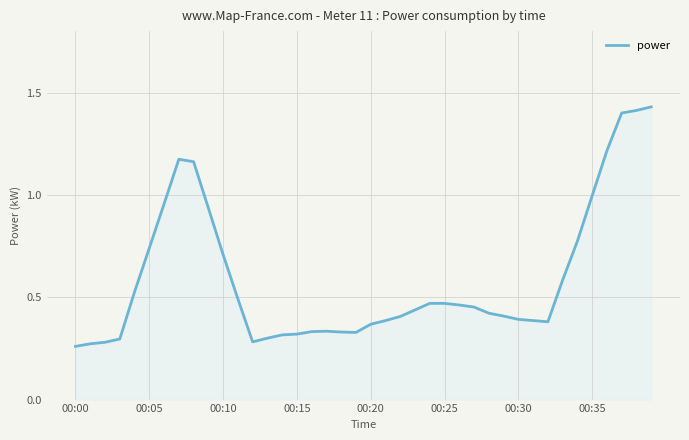

How many lines are shown in the chart?

1